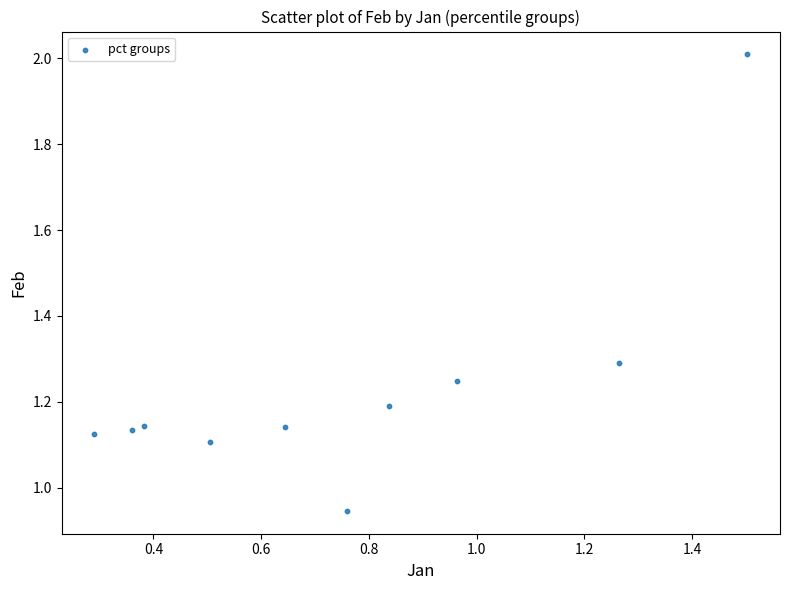

What is the average X value?

0.8